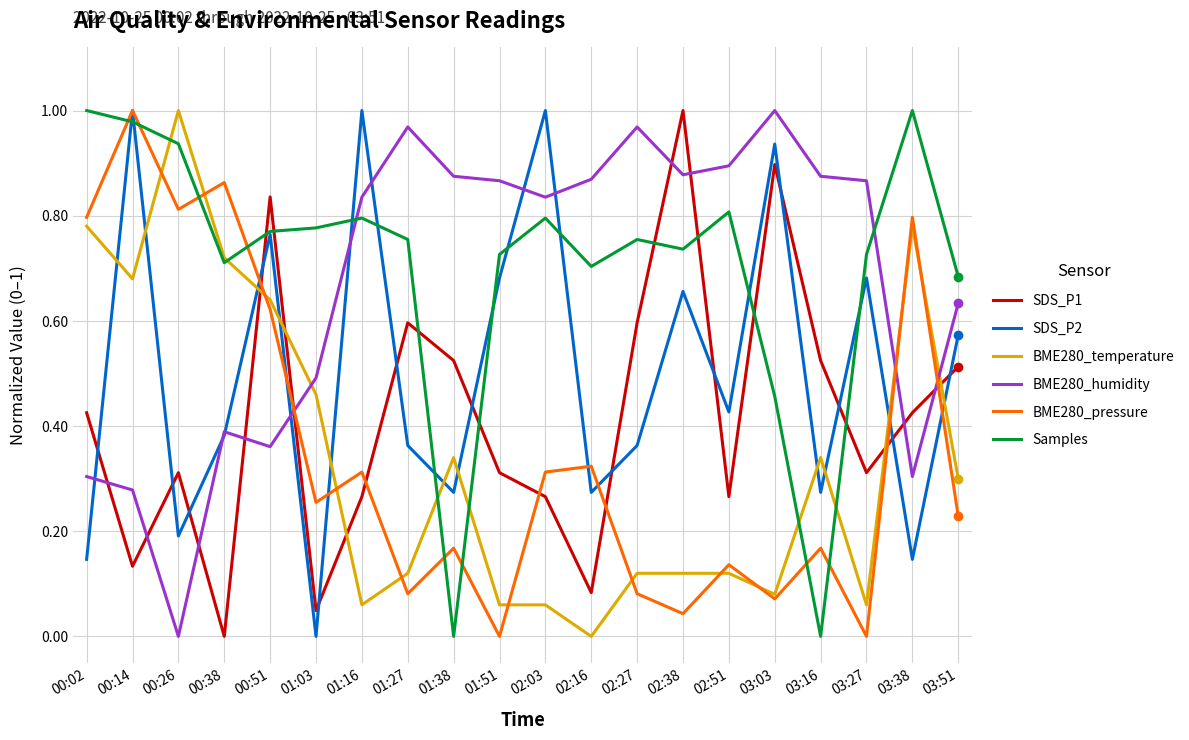

Is the value of SDS_P2 at 02:16 greater than the value of BME280_humidity at 02:38?

No